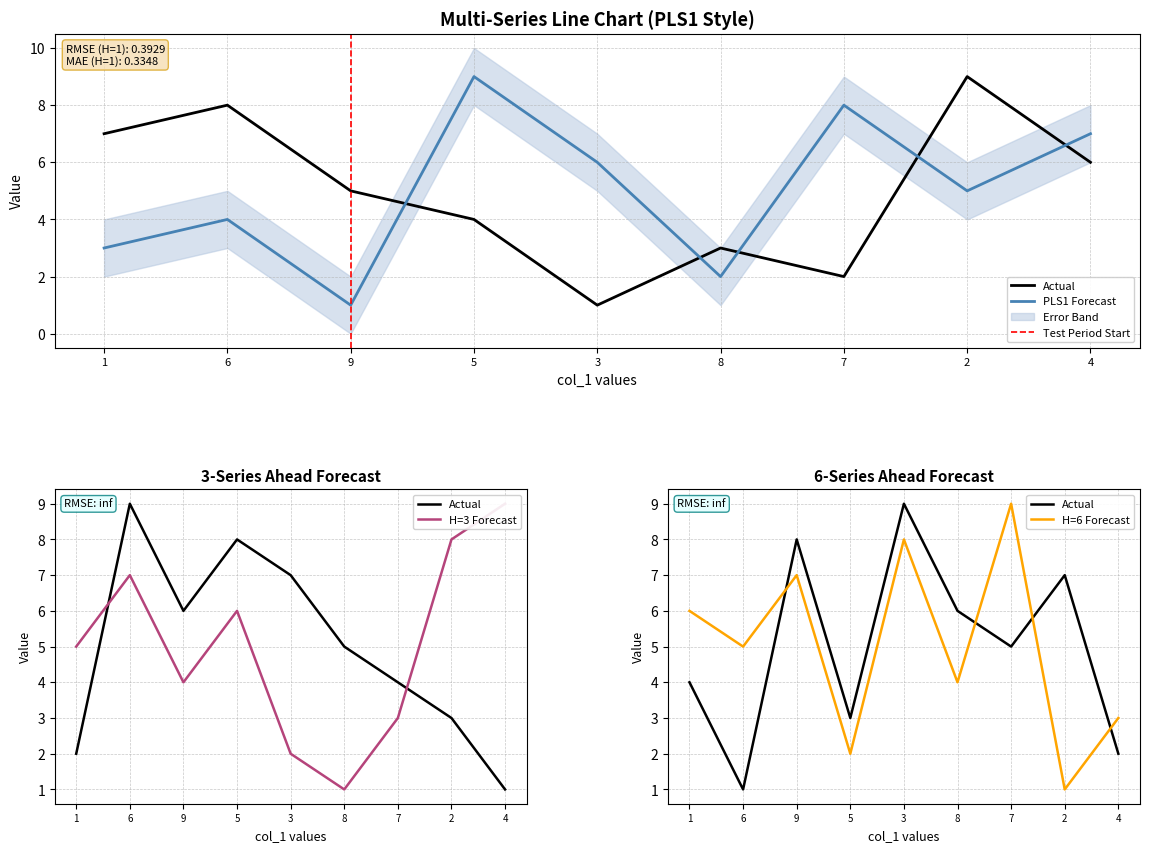

Which series has the largest range (max minus min)?

col_4